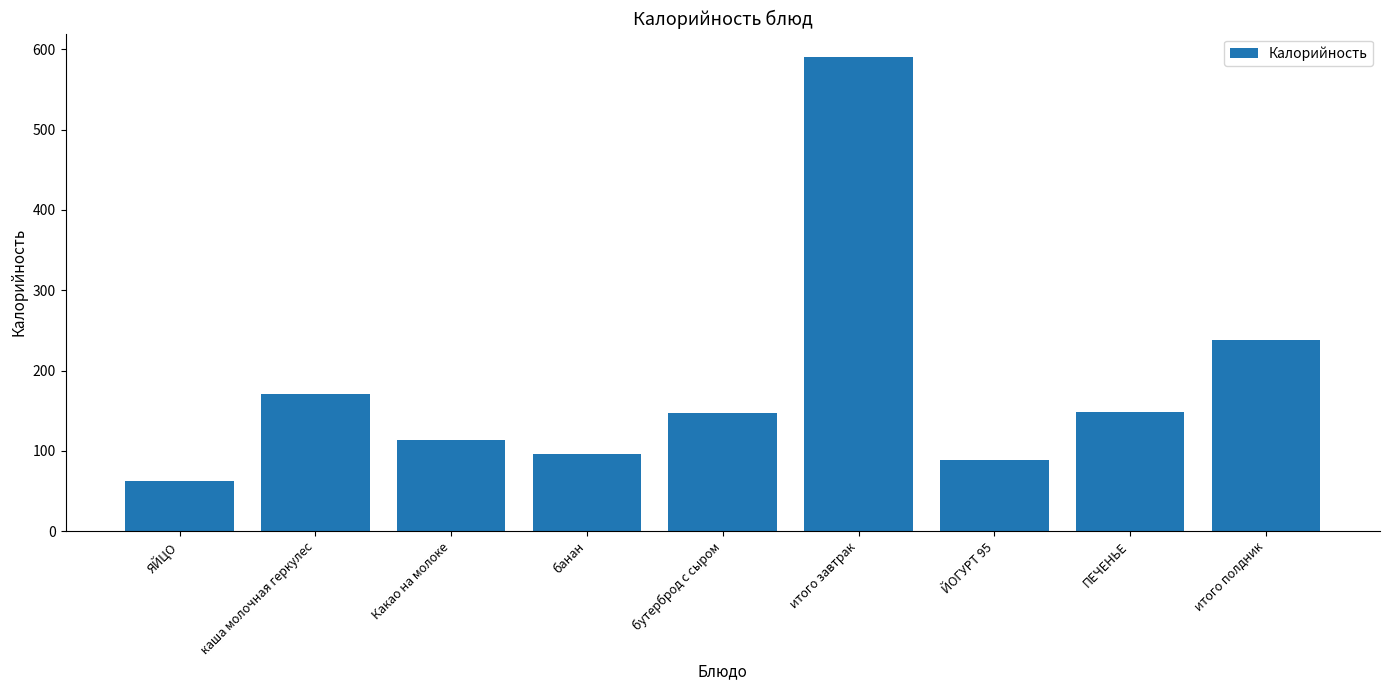

What is the change in value from ЙОГУРТ 95 to ПЕЧЕНЬЕ?

+59.6